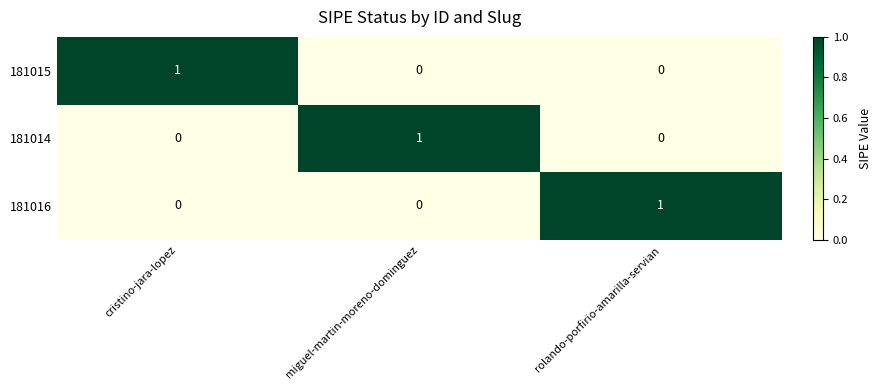

At which label does 181016 reach its peak?

rolando-porfirio-amarilla-servian